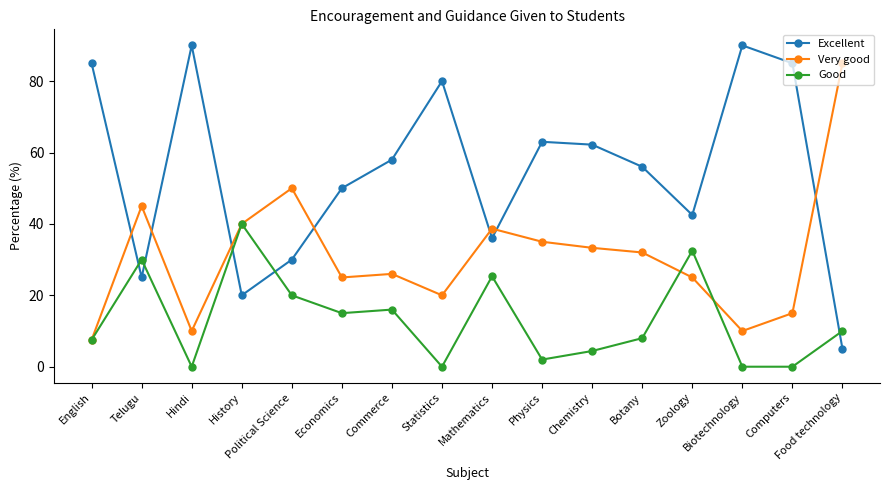

Which series changed the most between English and Chemistry?

Very good